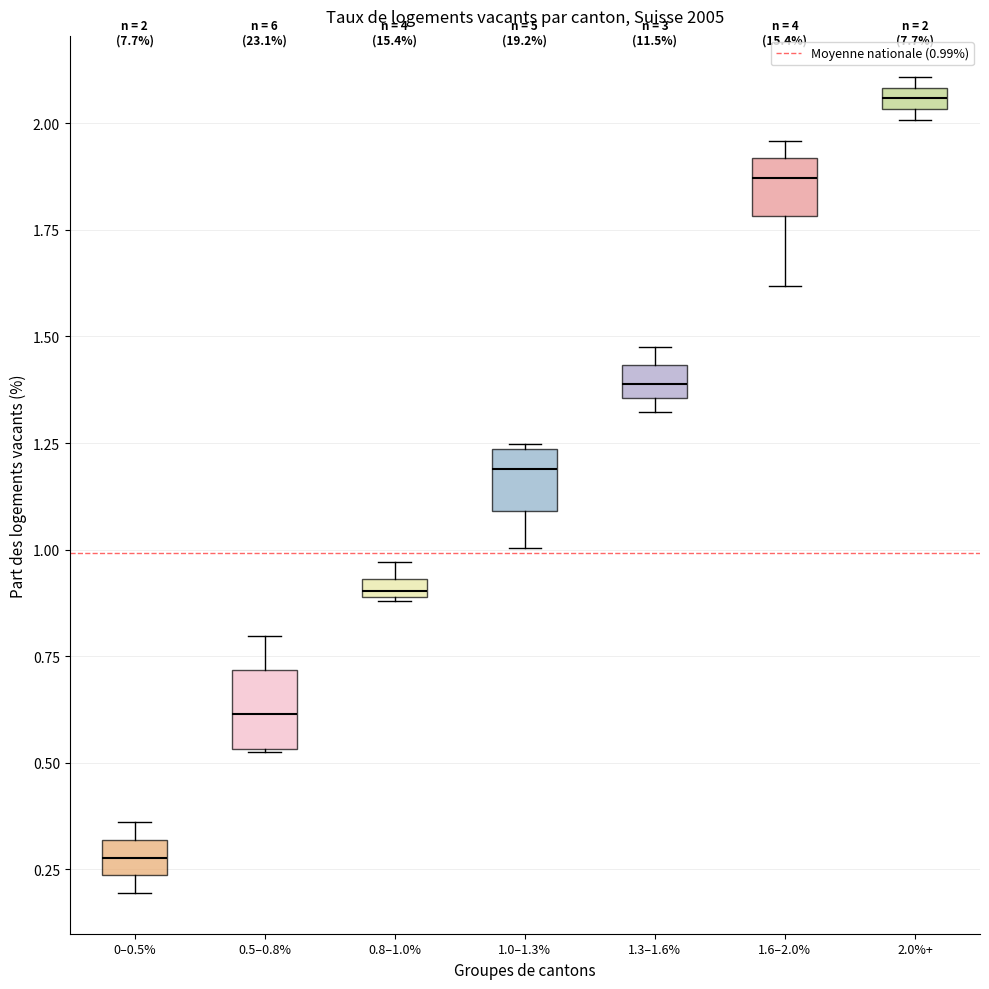

Which box's median line is the lowest?

0–0.5%